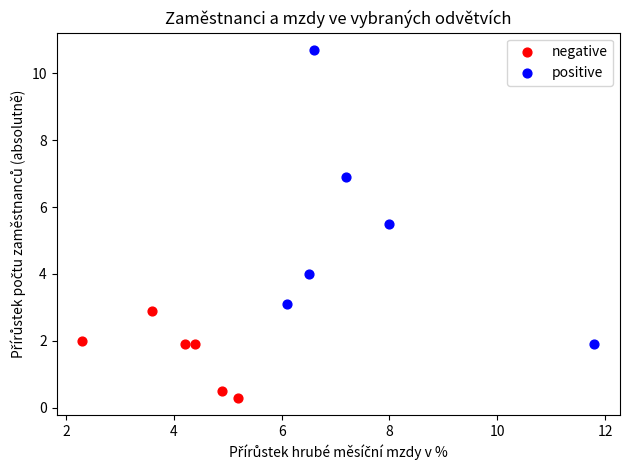

Which series contains the highest Y value?

positive